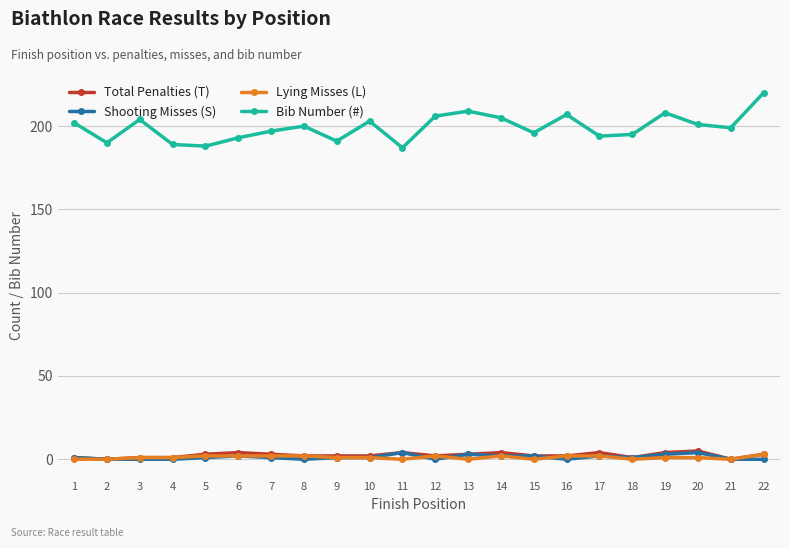

What is the highest value of the Bib Number (#) series?

220